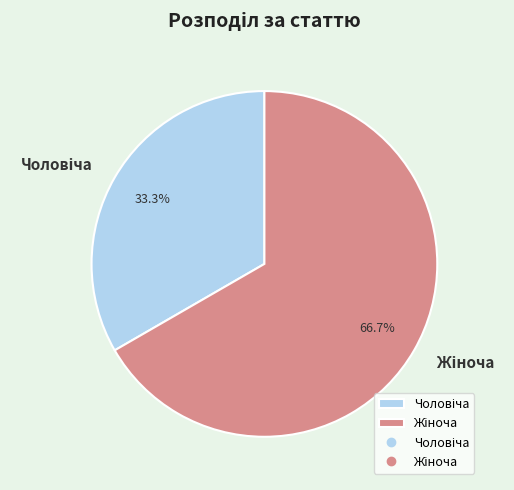

How many segments does this pie chart have?

2